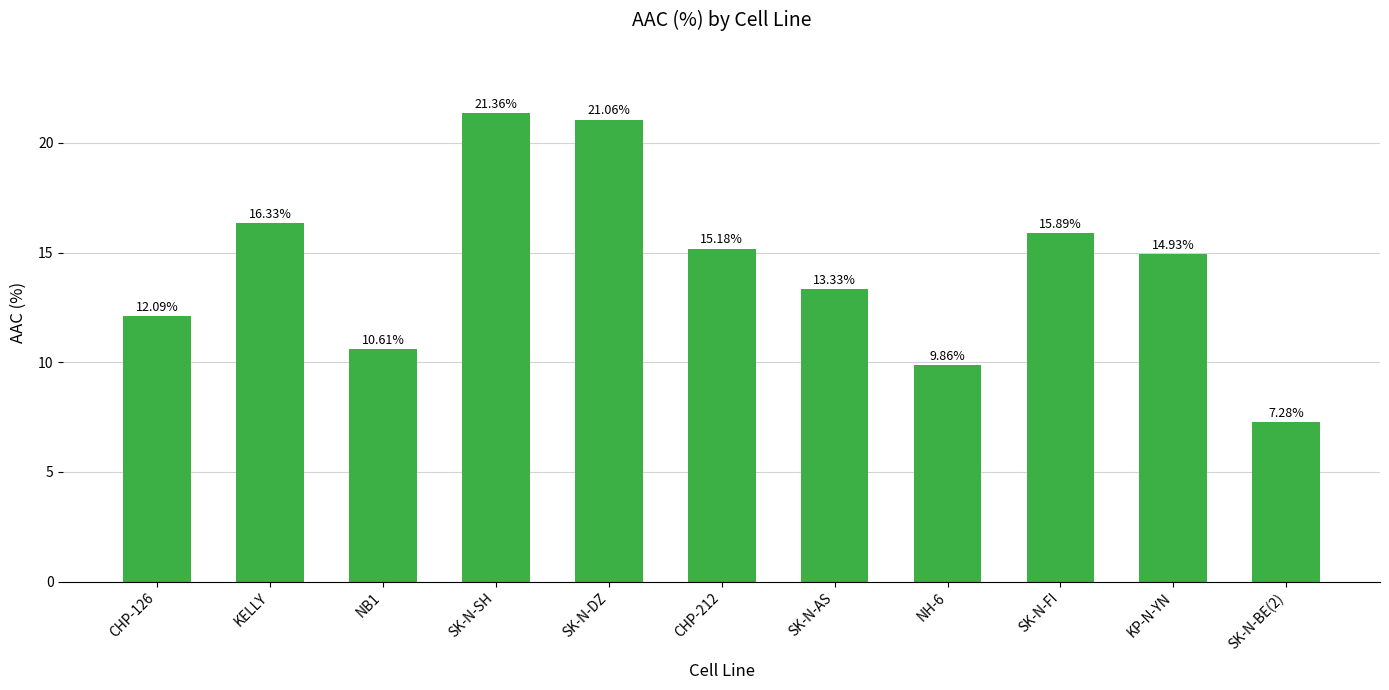

What is the change in value from NB1 to SK-N-SH?

+10.7